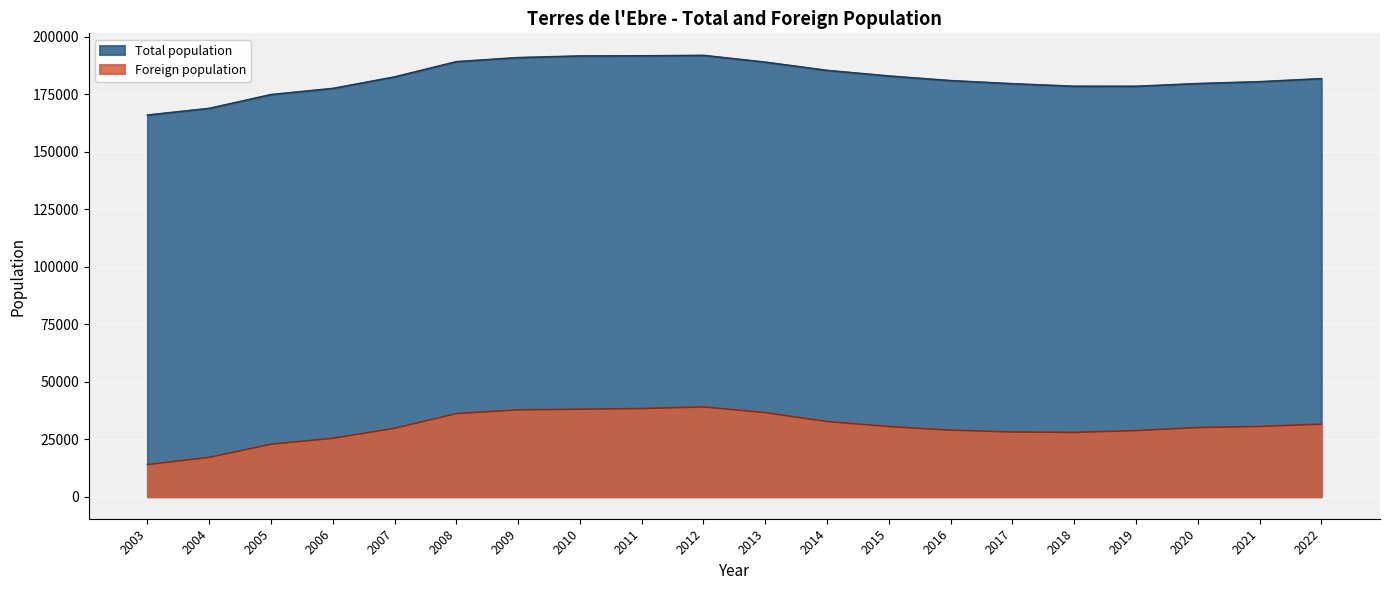

What is the difference between the highest and lowest values at 2007?

152720